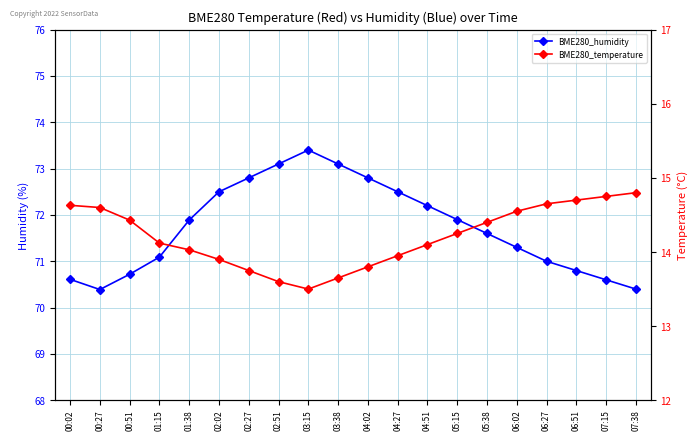

True or false: BME280_humidity and BME280_temperature cross at least once.

False